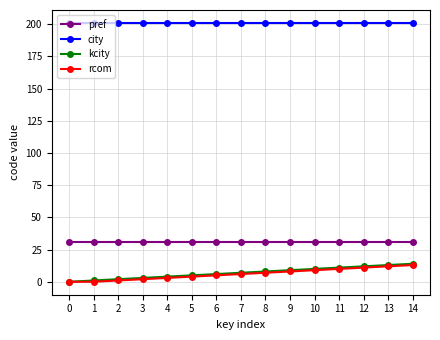

The value of pref at 14 is 31. True or false?

True